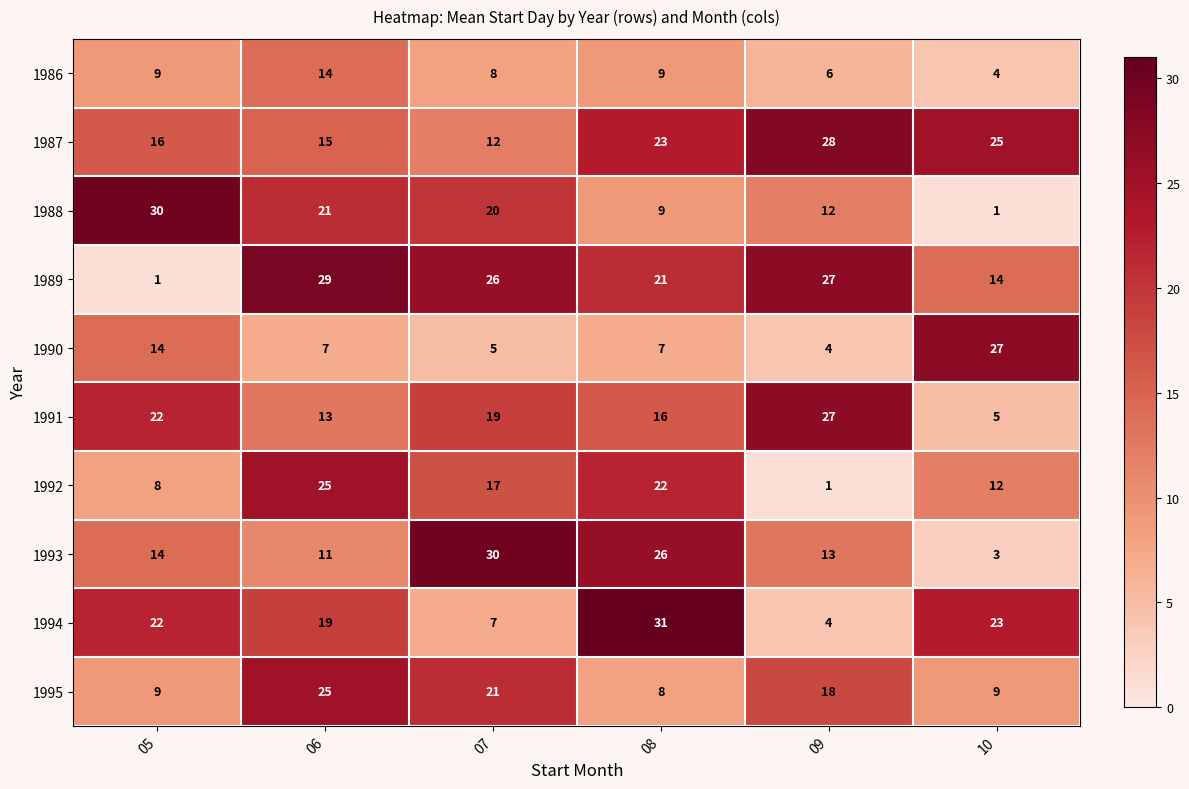

What is the average value of the 1991 series?

17